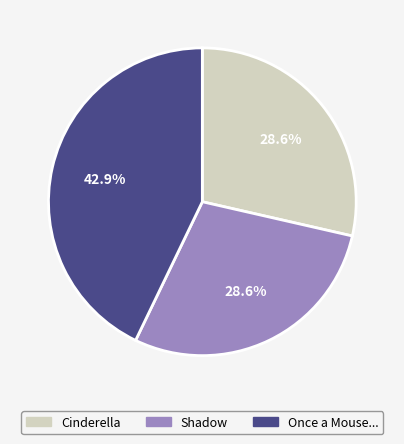

Is there any slice that represents more than half of the pie?

No